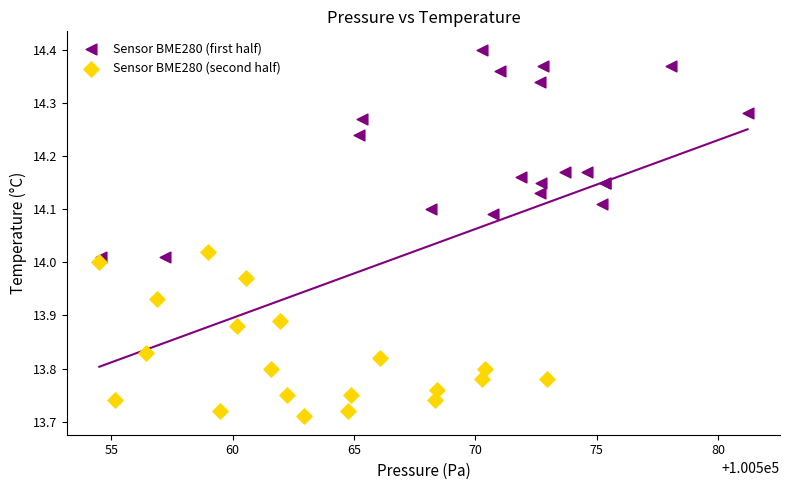

Which series has the largest Y range (max minus min)?

Sensor BME280 (first half)